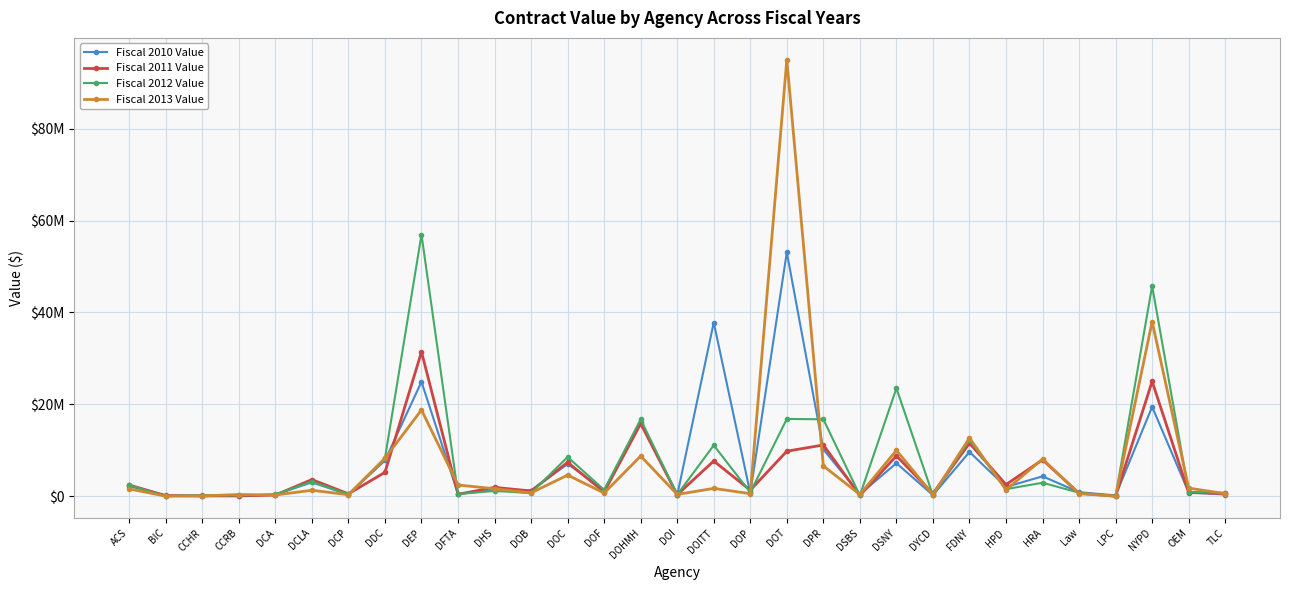

How many intersections are there between Fiscal 2013 Value and Fiscal 2010 Value?

15